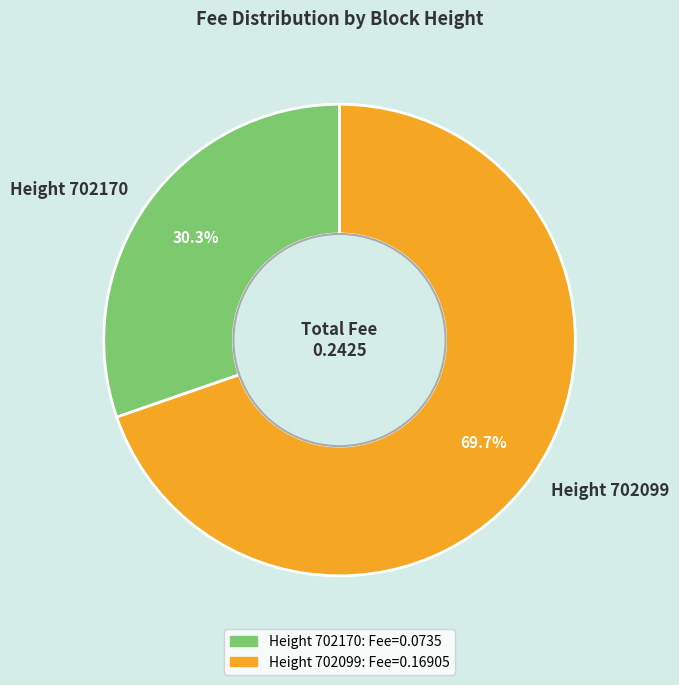

Which category has the biggest portion of the pie?

Height 702099